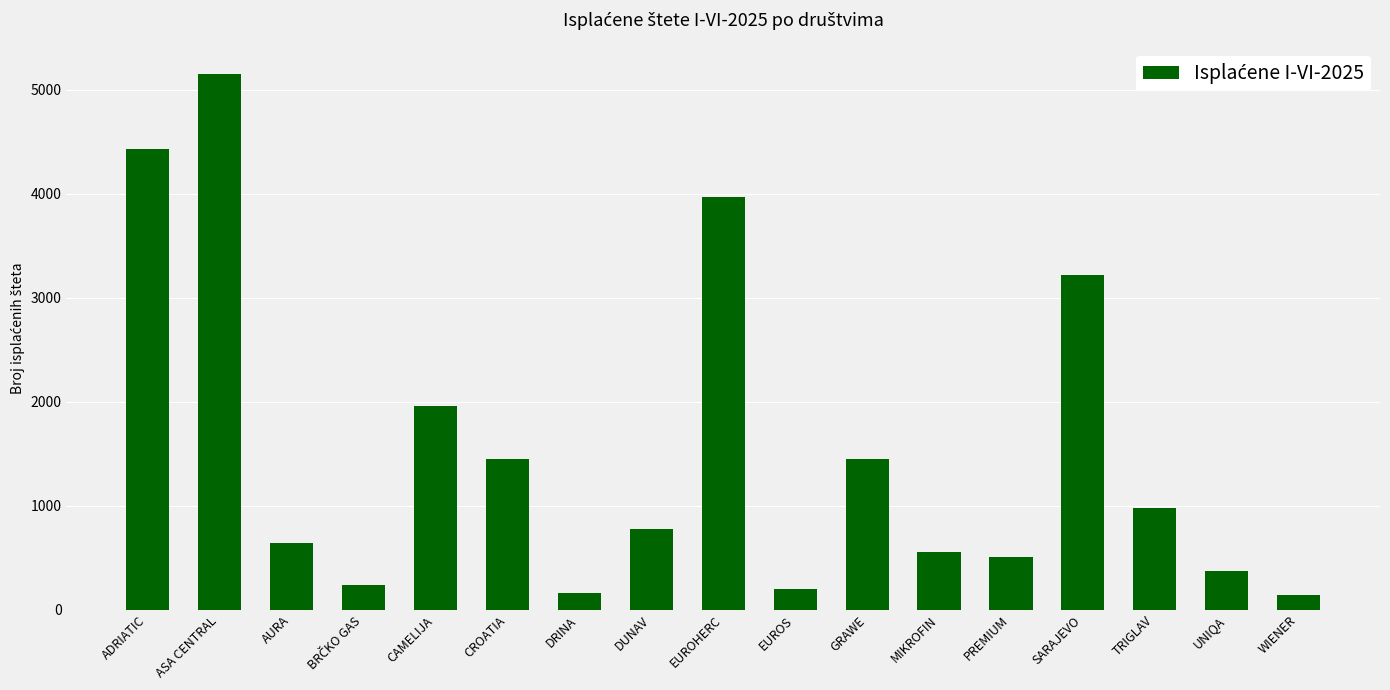

What is the value of the 14th bar from the left?

3218